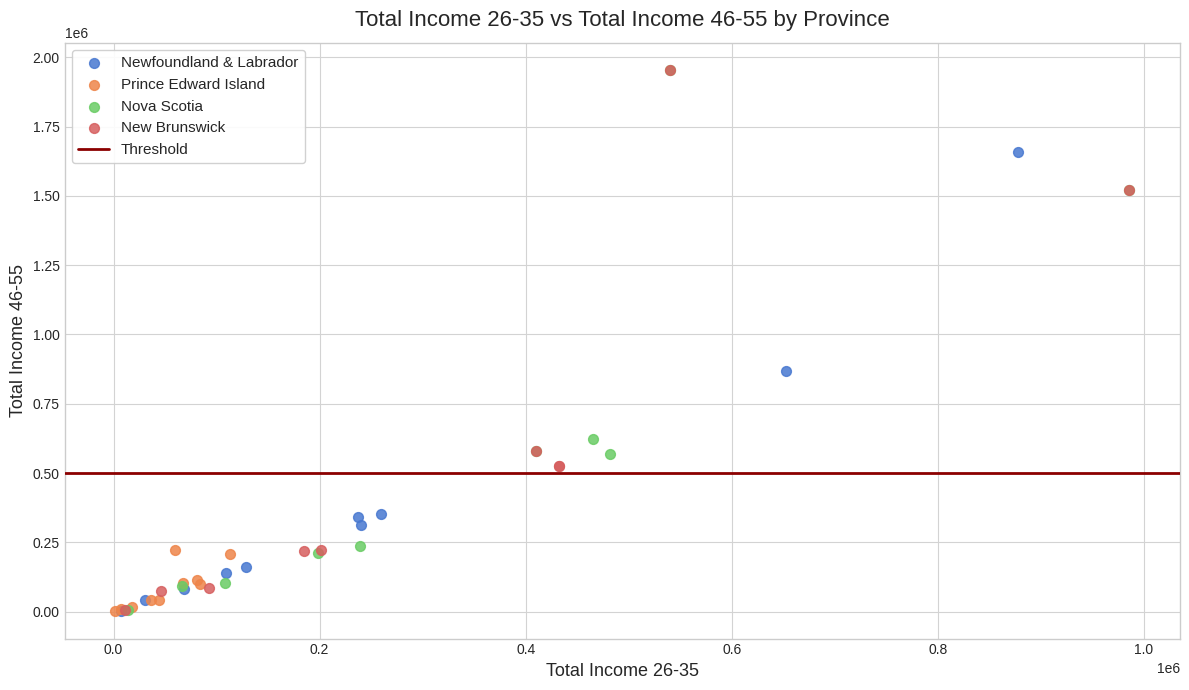

Which series has the largest Y range (max minus min)?

New Brunswick